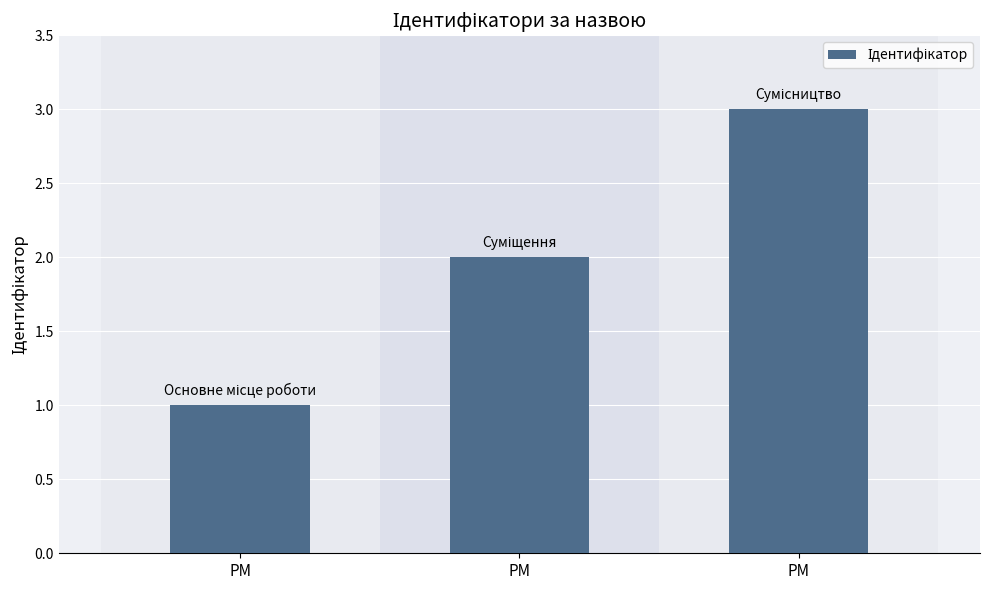

Reading right to left, list all the values displayed in this chart.

PM=3	PM=2	PM=1